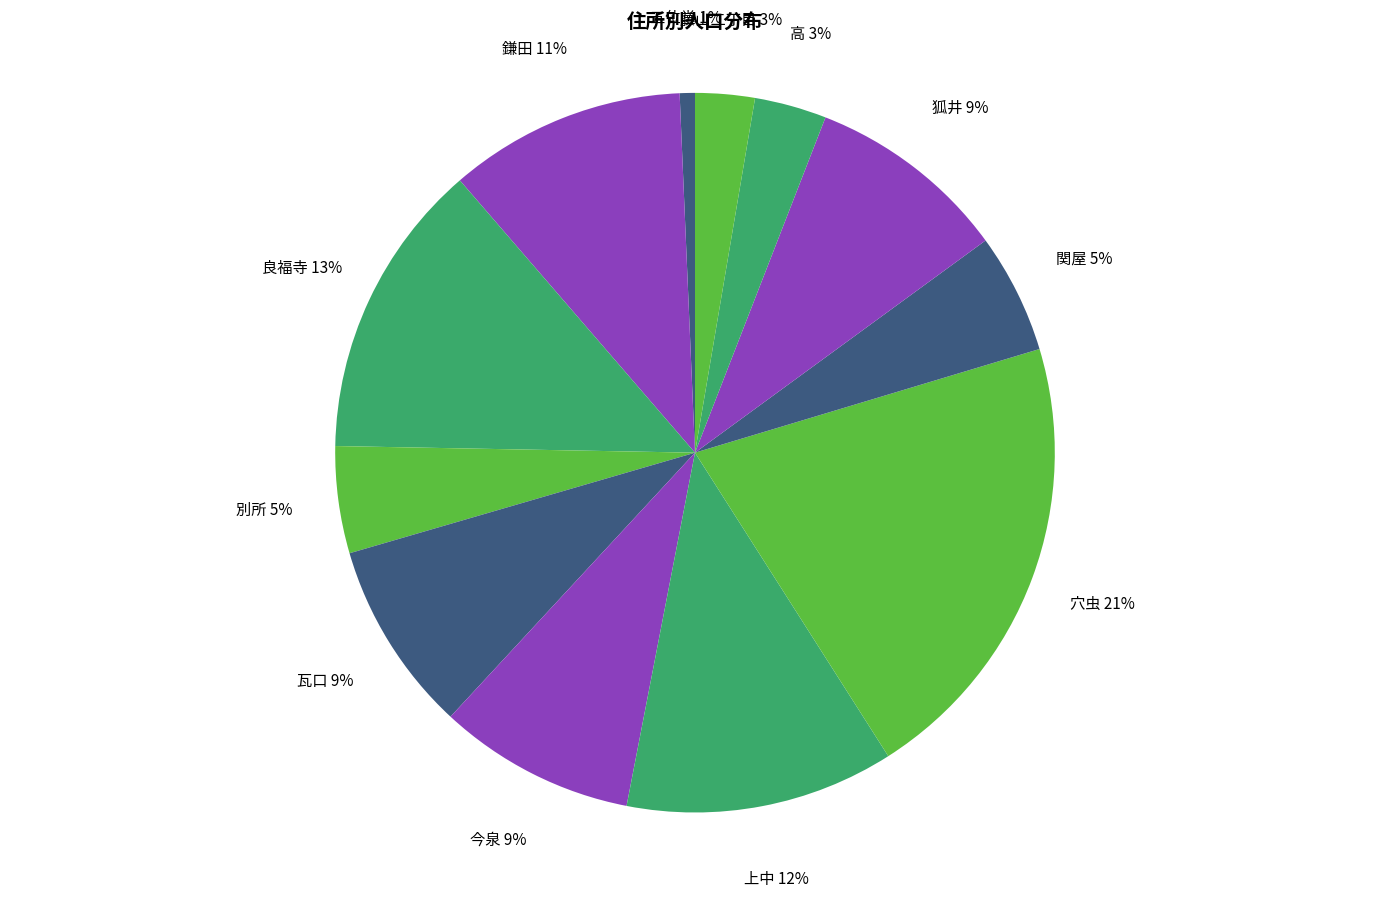

To the nearest percent, what is the difference between the largest and smallest slice percentages?

20%